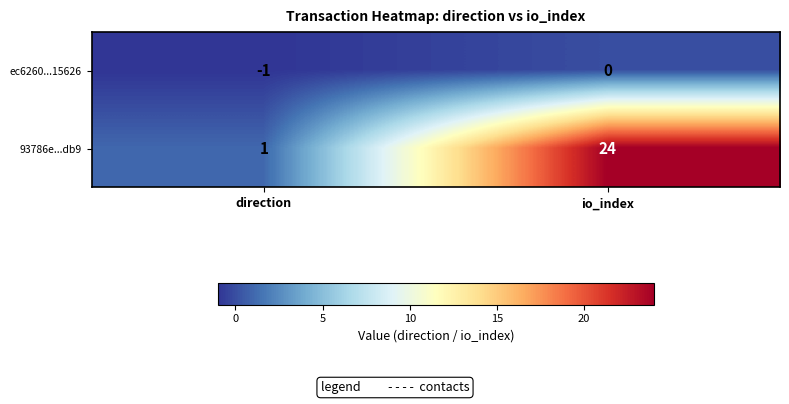

Reading right to left, extract all data points from this chart.

ec6260...15626: io_index=0	direction=-1
93786e...db9: io_index=24	direction=1